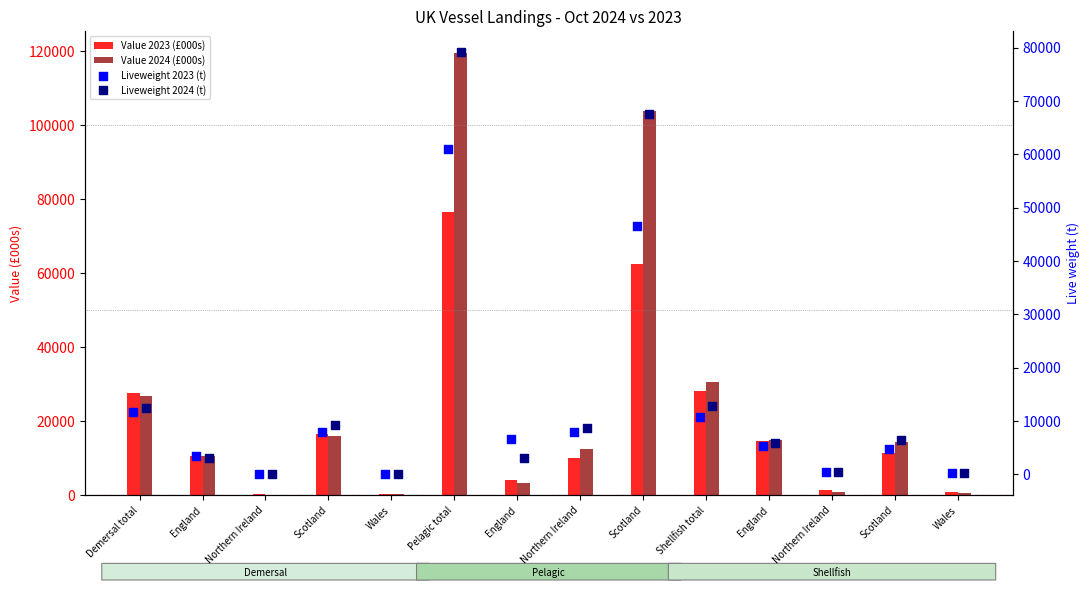

Which series reaches the minimum Y coordinate?

Value 2024 (£000s)